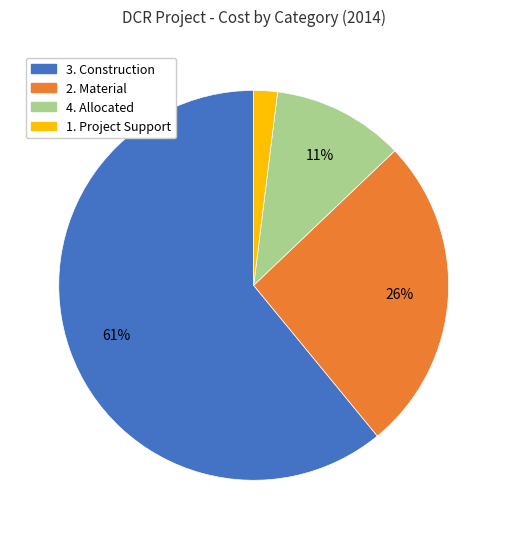

Rank the categories by value from highest to lowest.

3. Construction, 2. Material, 4. Allocated, 1. Project Support